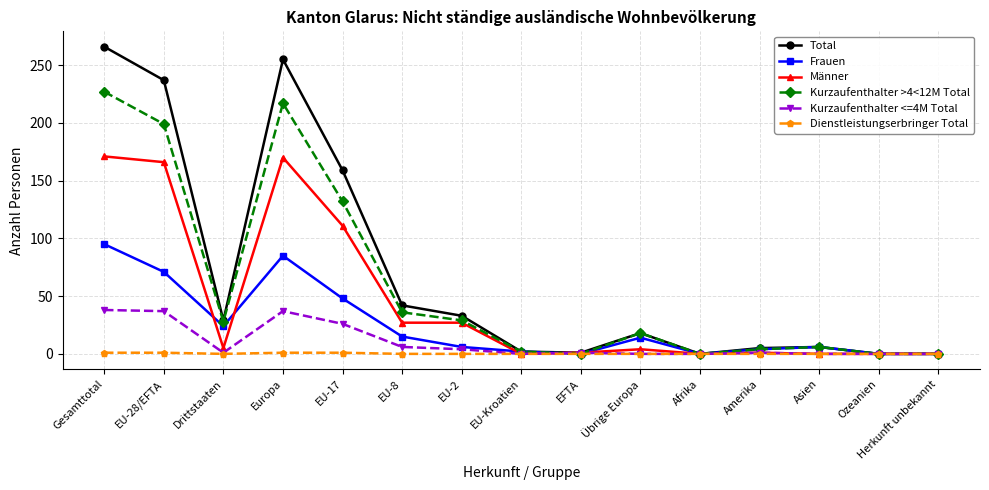

What position from the right is EU-Kroatien?

8